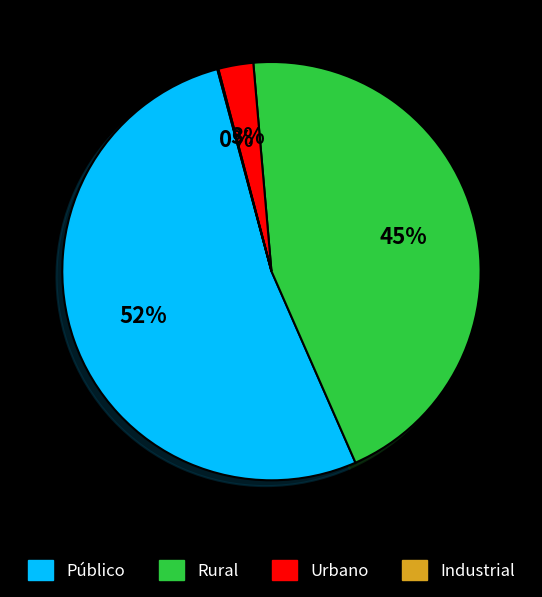

What percentage is the Público slice, to the nearest percent?

52%